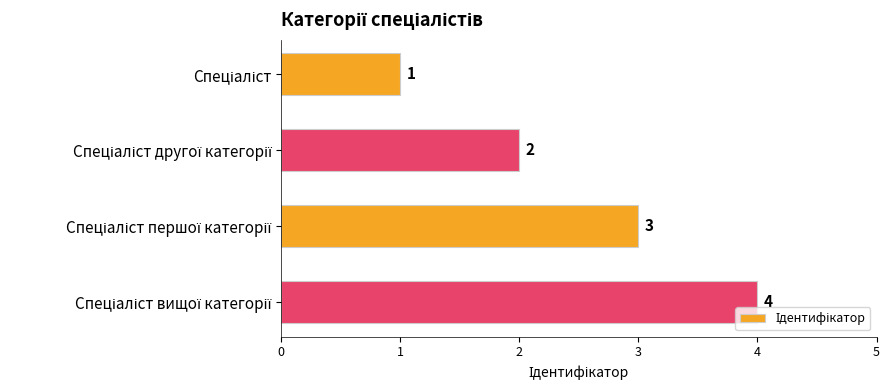

What is the value of the 3rd bar from the top?

3